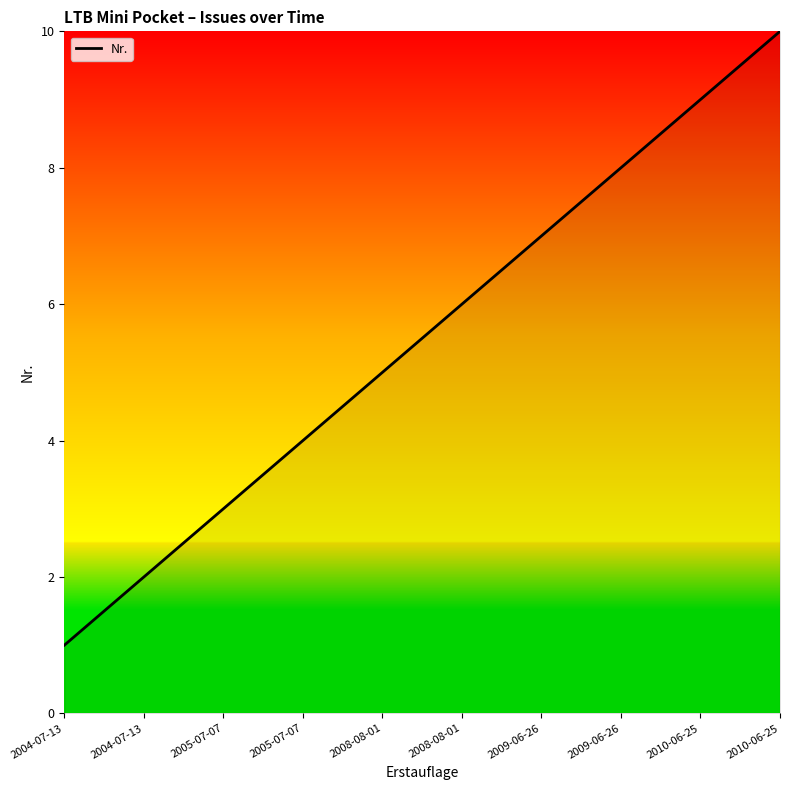

List the labels in order of value, smallest first.

2004-07-13, 2004-07-13, 2005-07-07, 2005-07-07, 2008-08-01, 2008-08-01, 2009-06-26, 2009-06-26, 2010-06-25, 2010-06-25